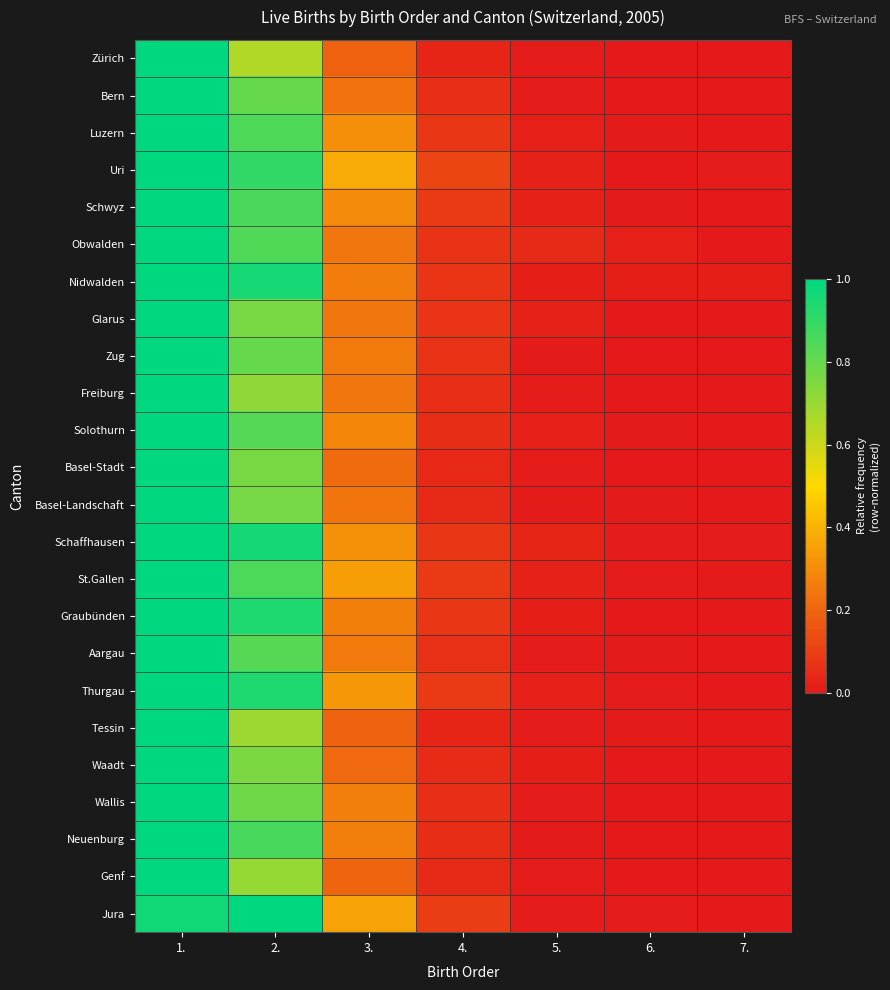

Count the number of data series in this chart.

24